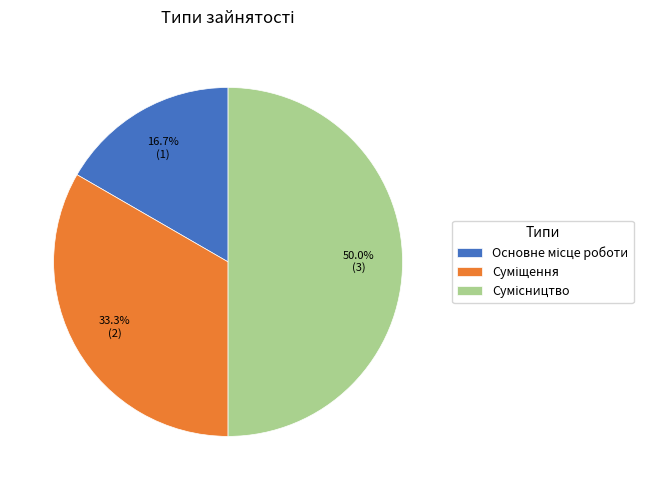

Does Сумісництво account for over 50% of the chart?

No